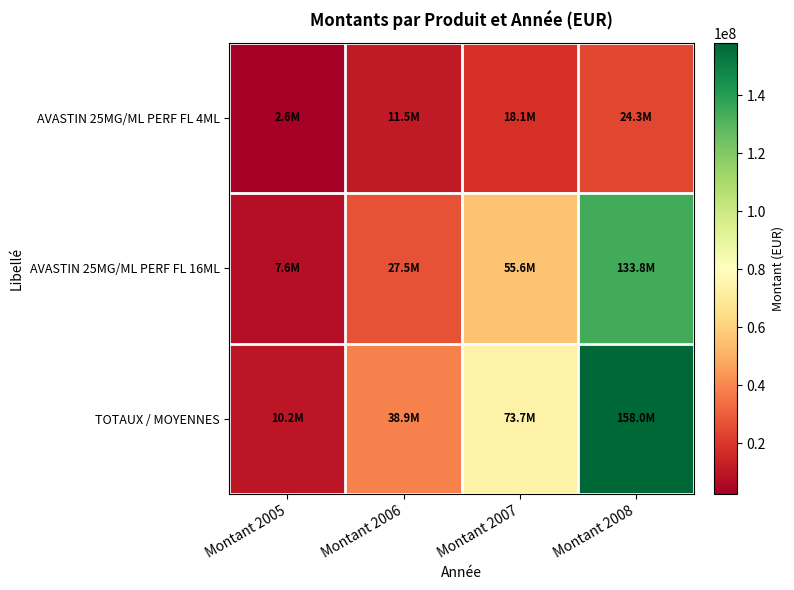

How many distinct data groups are displayed?

3